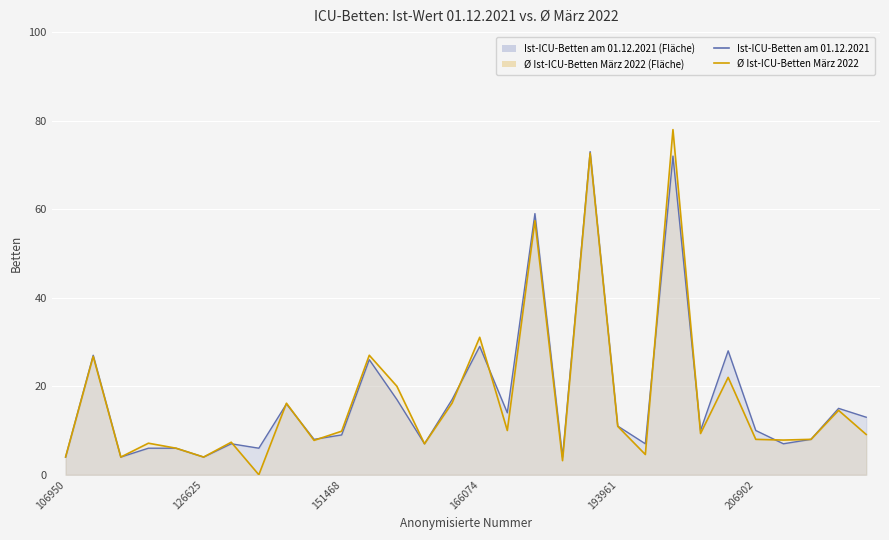

At how many categories does at least one series exceed 51?

3